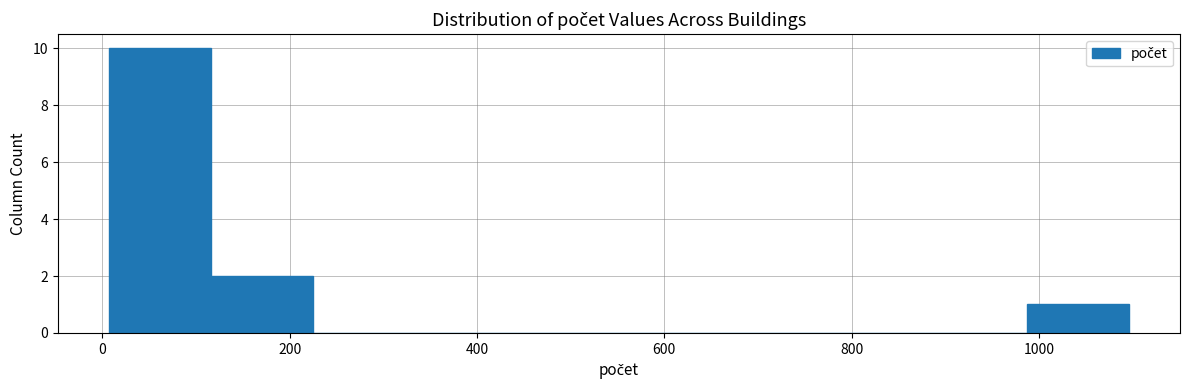

Which range on the x-axis has the tallest bar?

0 to 120